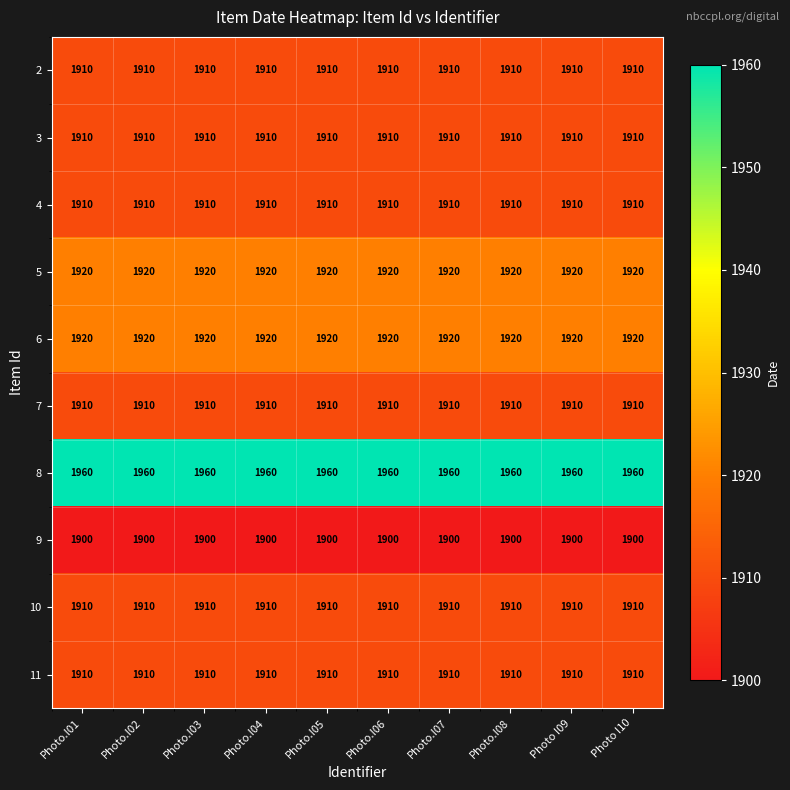

What is the minimum value for 5?

1920